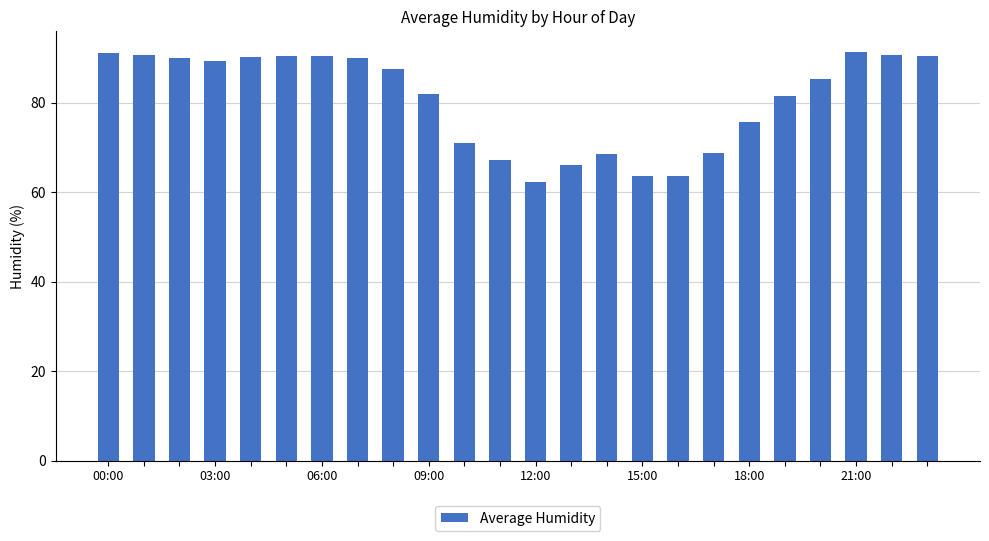

What is the smallest value displayed?

62.2